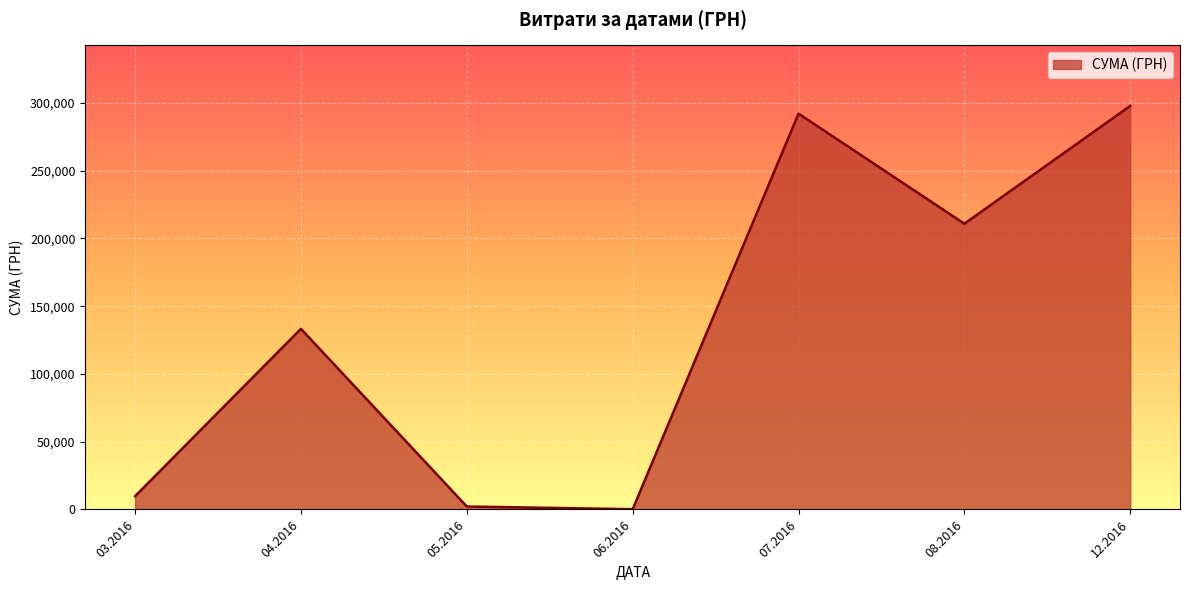

What is the average value?

135147.1